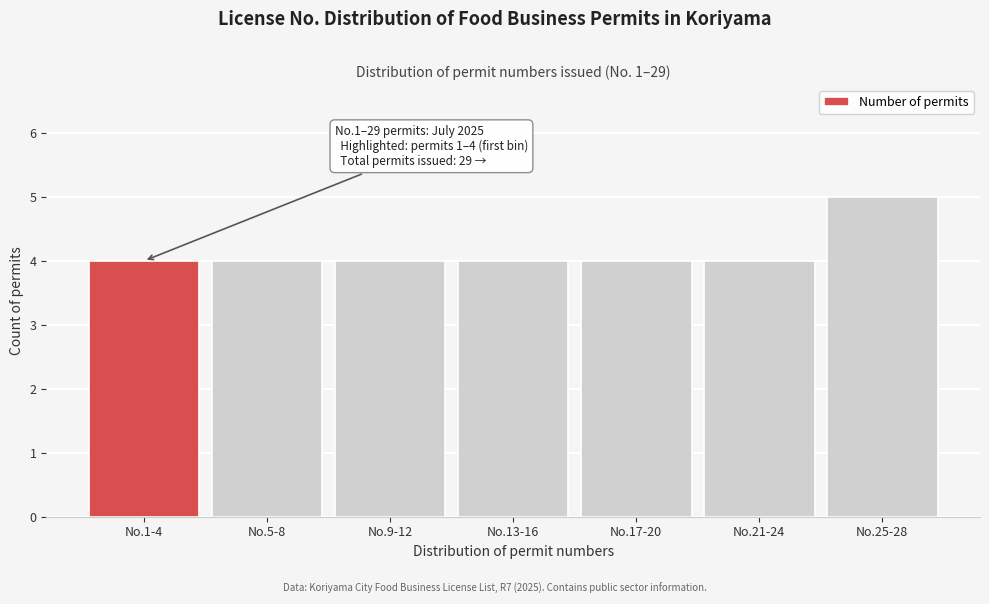

Reading left to right, what are all the values shown in this chart?

No.1-4=4	No.5-8=4	No.9-12=4	No.13-16=4	No.17-20=4	No.21-24=4	No.25-28=5